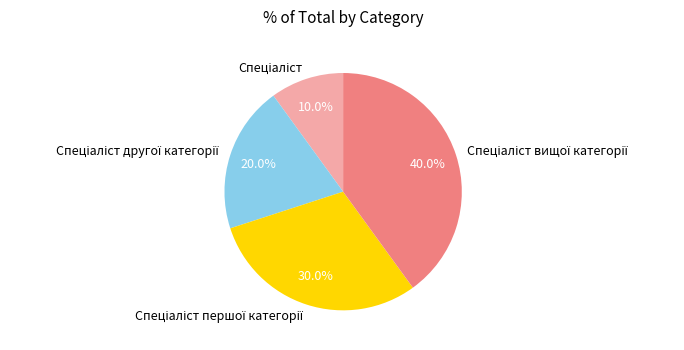

Is there any slice that represents more than half of the pie?

No